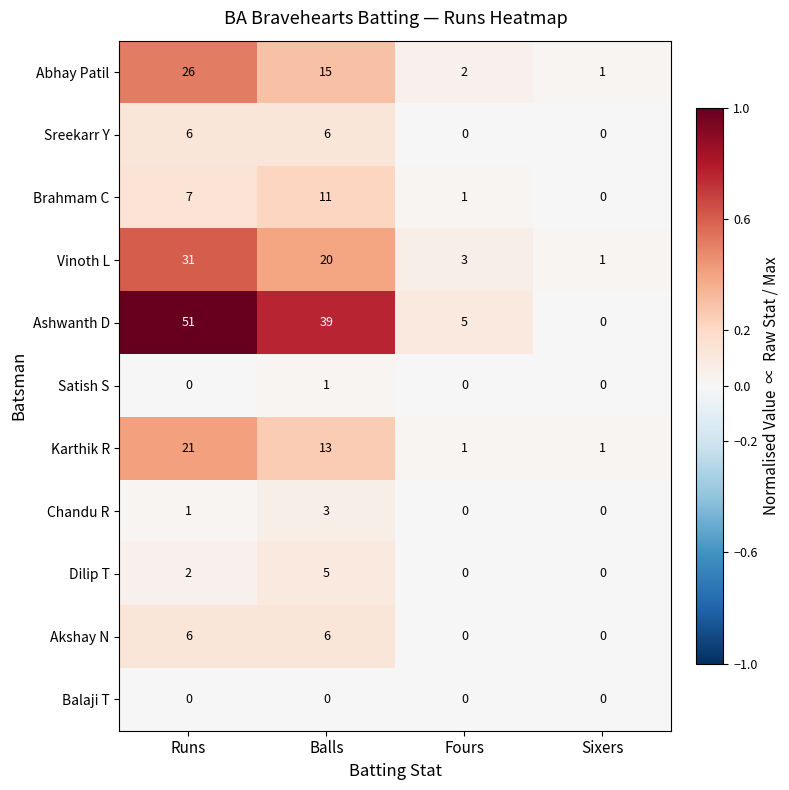

Is it true that Brahmam C equals 1 at Fours?

True